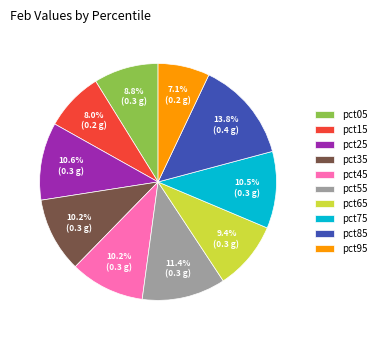

To the nearest percent, what portion does pct95 represent?

7%